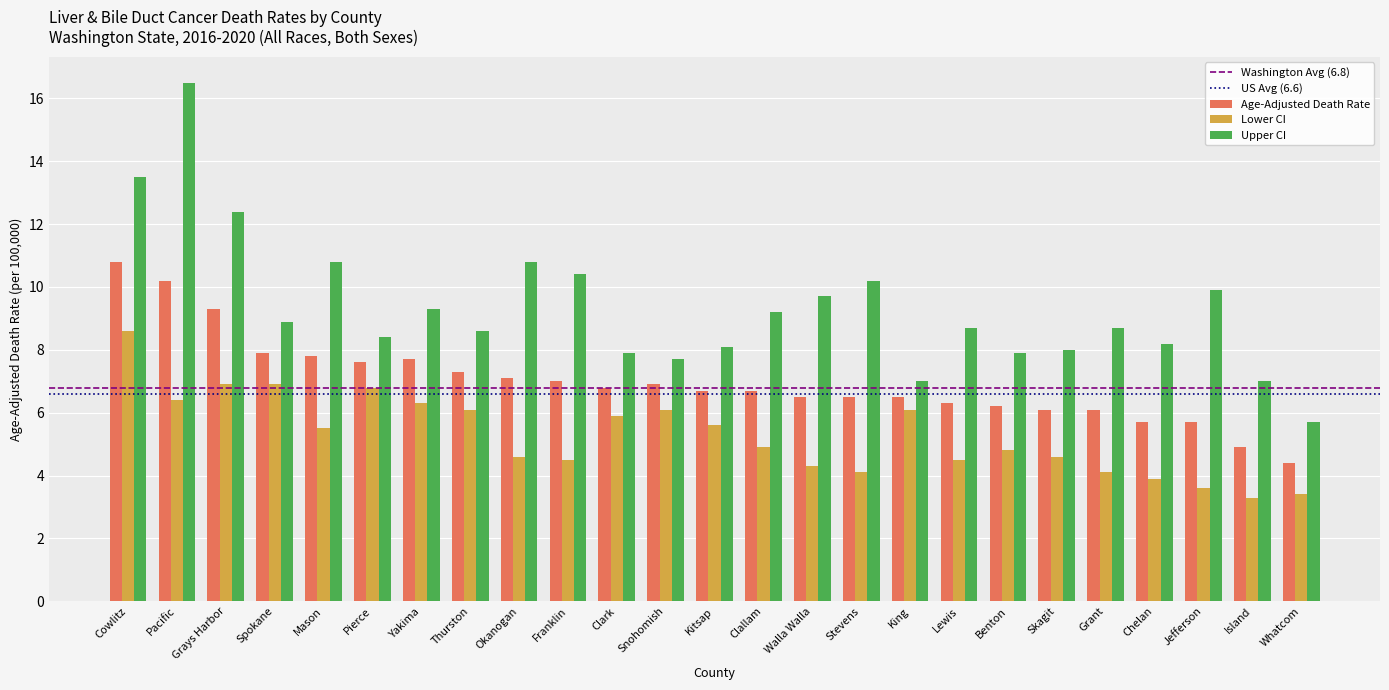

Where does the Age-Adjusted Death Rate series first go above 6?

Cowlitz